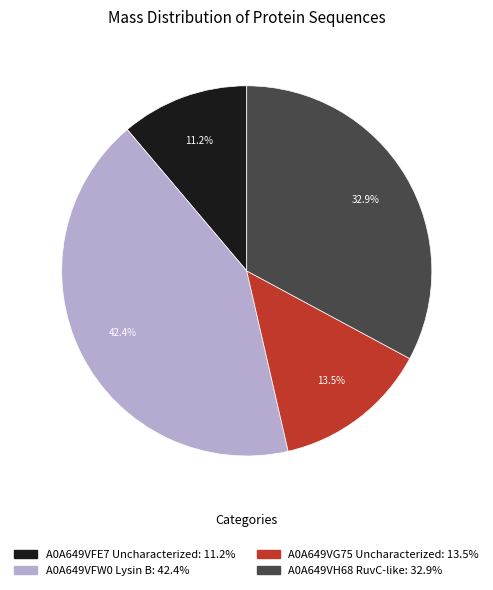

Between A0A649VH68 RuvC-like and A0A649VG75 Uncharacterized, which is larger?

A0A649VH68 RuvC-like